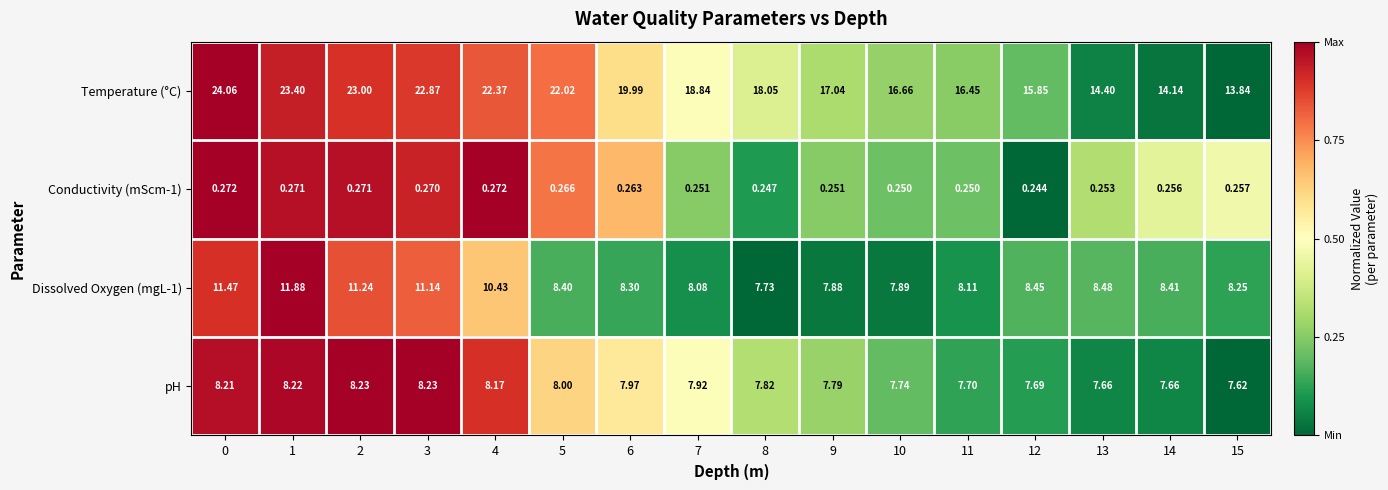

Which series has the widest spread of values?

Temperature (°C)